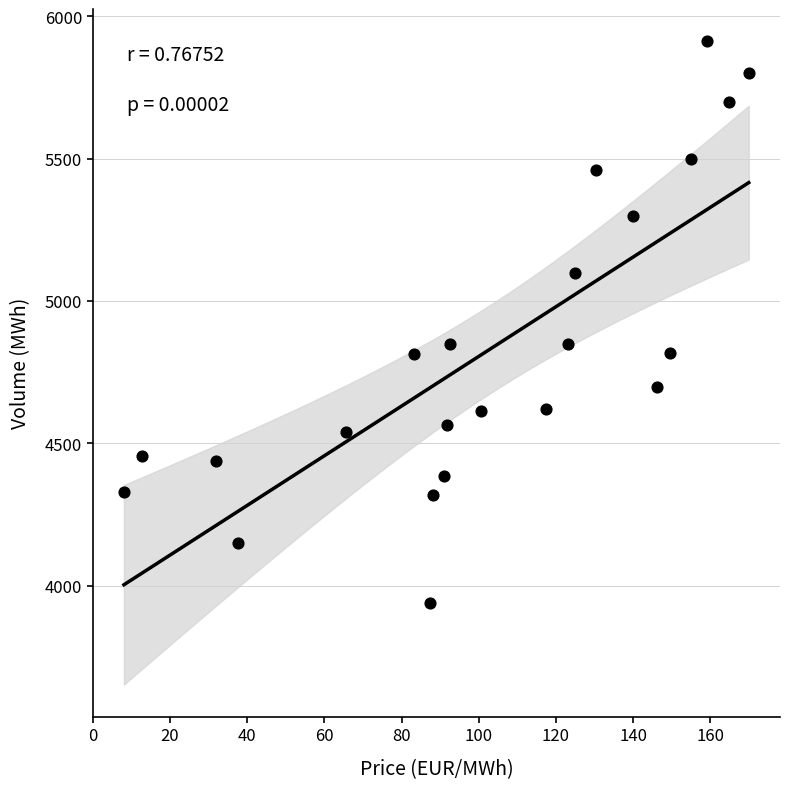

What is the range of X values (max minus min)?

162.0